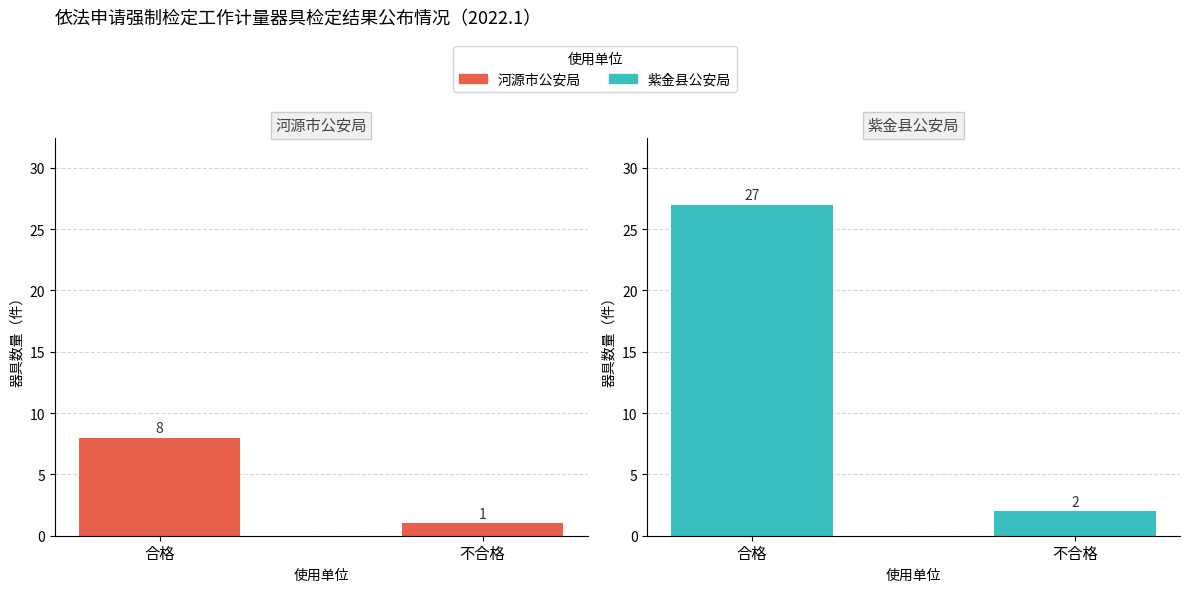

Is the value of 紫金县公安局 at 不合格 greater than the value of 河源市公安局 at 合格?

No